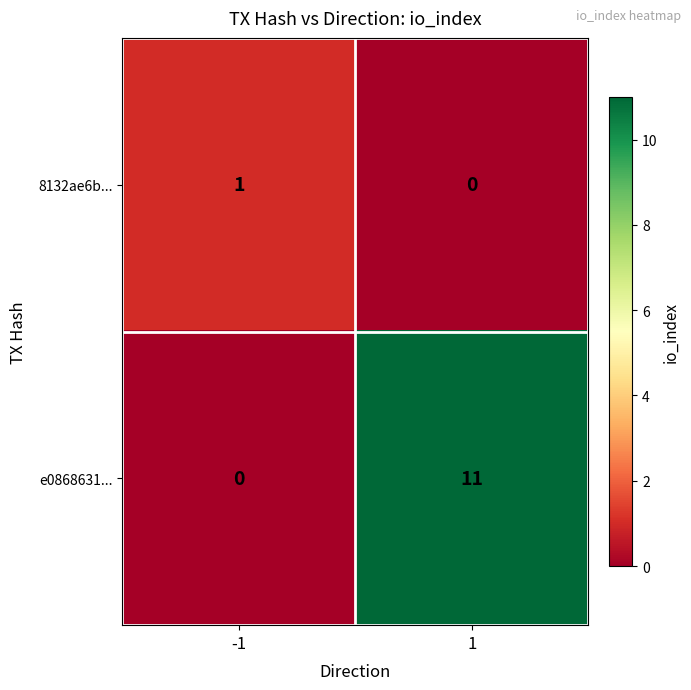

What is the sum of all e0868631... values?

11